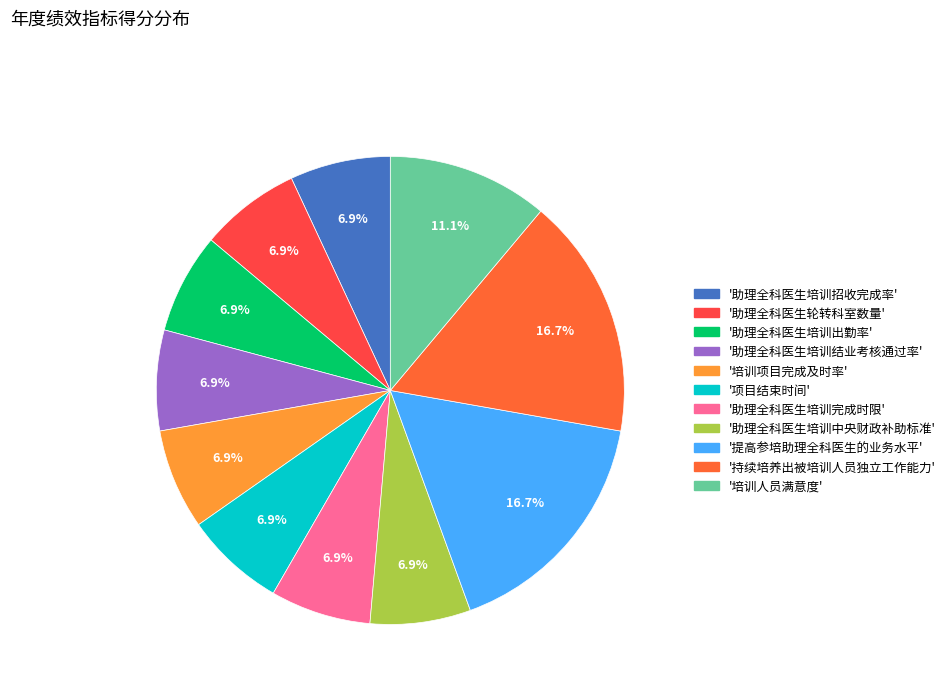

How many segments does this pie chart have?

11